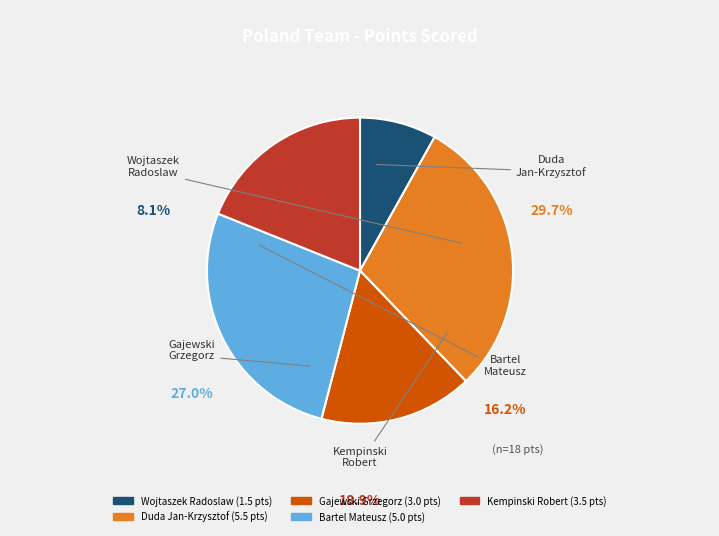

To the nearest percent, what is the combined percentage of Gajewski Grzegorz and Kempinski Robert?

35%